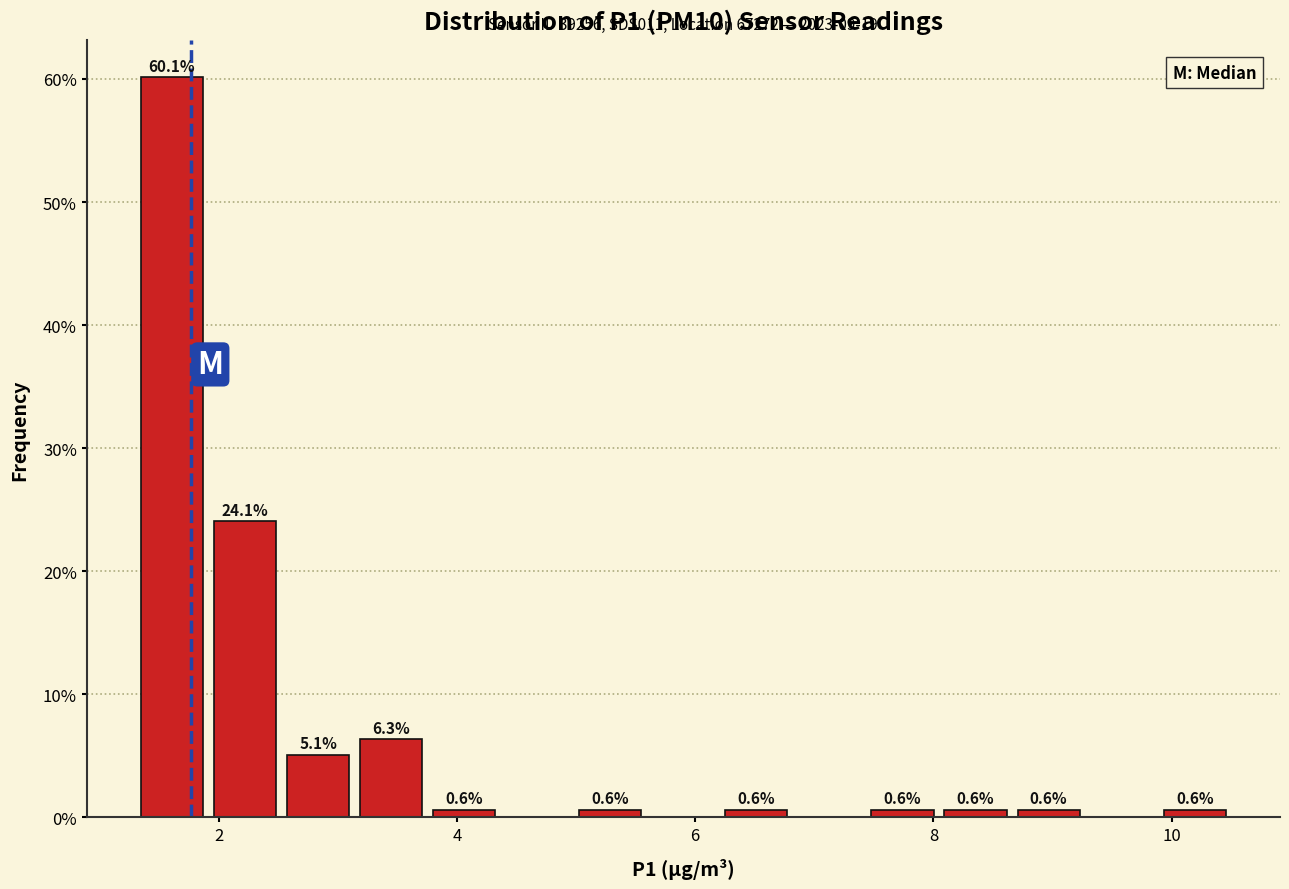

Around what value on the x-axis is the tallest bar? Give the approximate position of its centre, as read against the axis.

1.6